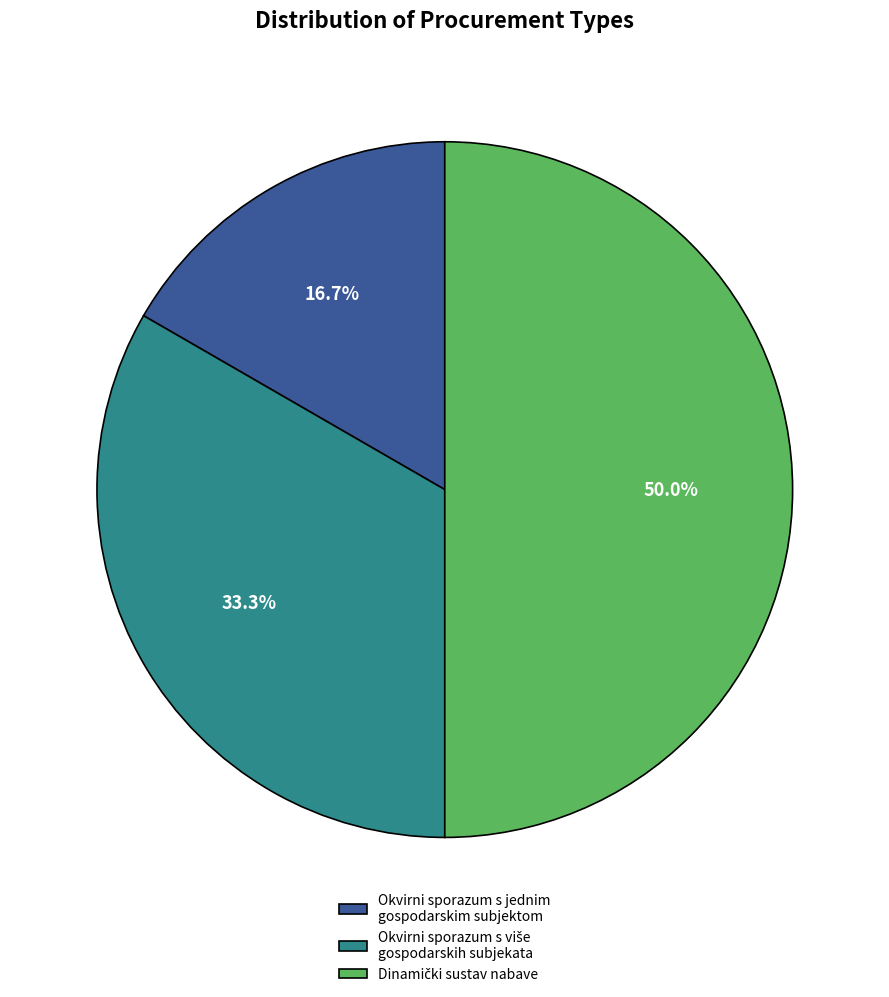

What percentage is NOT represented by Okvirni sporazum s jednim gospodarskim subjektom?

83.3%